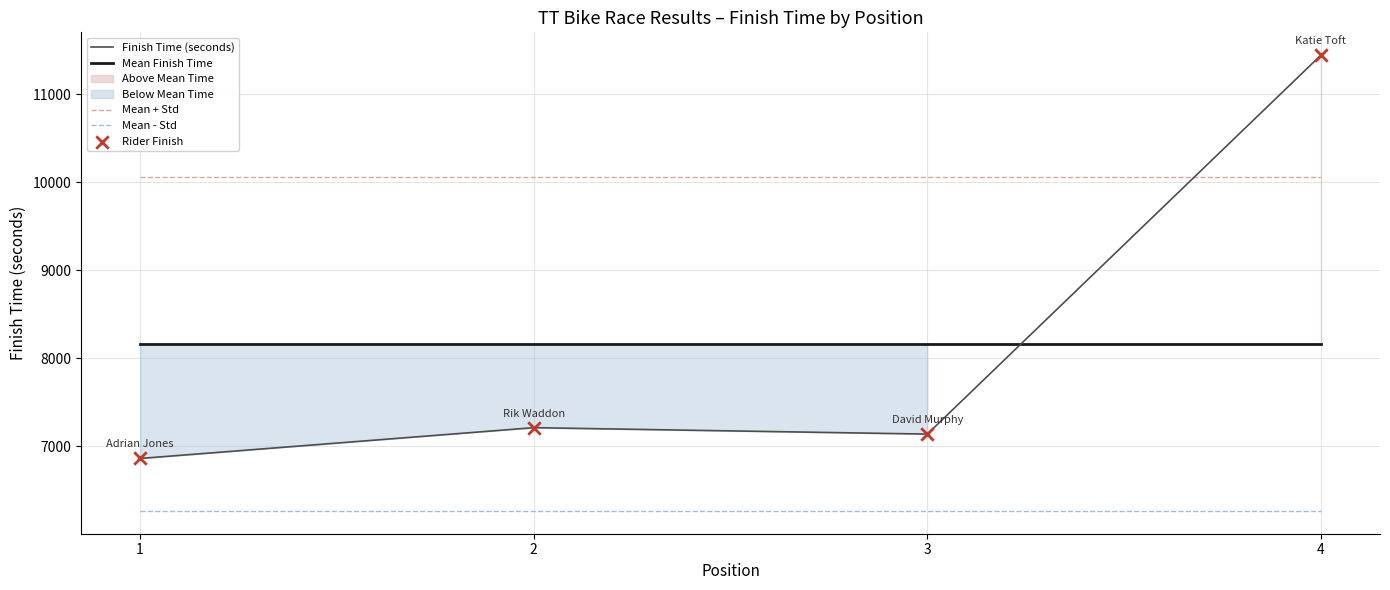

What is the lowest value of the Mean + Std series?

10062.7